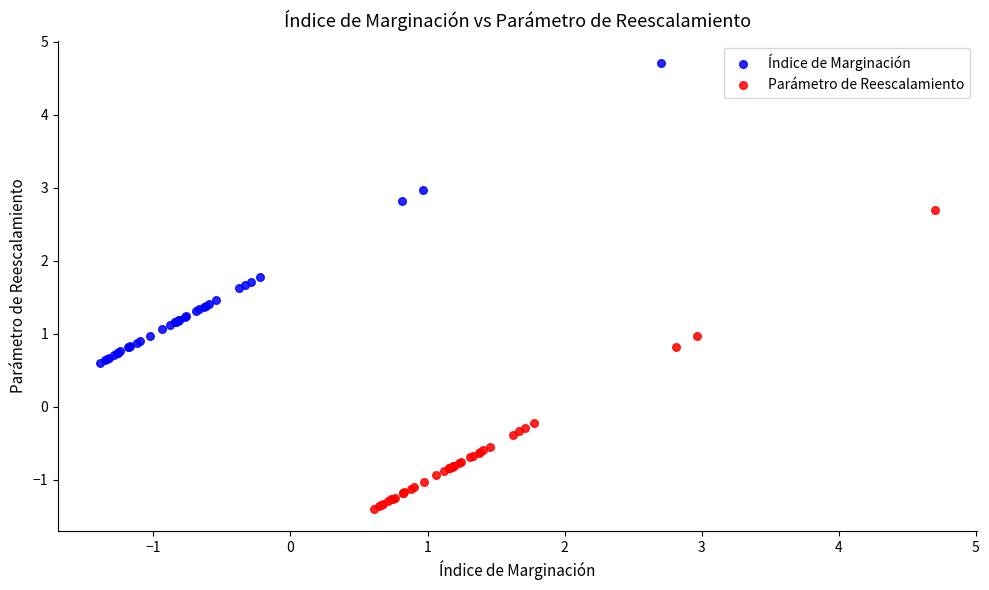

Which series reaches the maximum Y coordinate?

Índice de Marginación